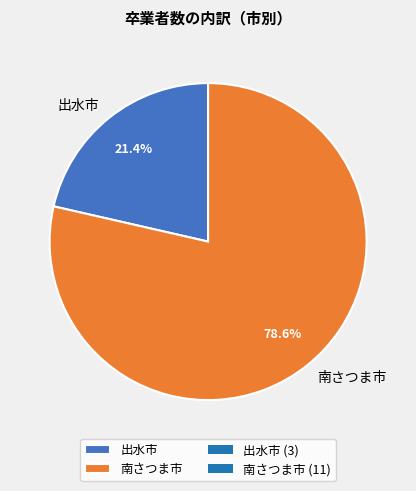

Is 出水市 the majority of the pie?

No